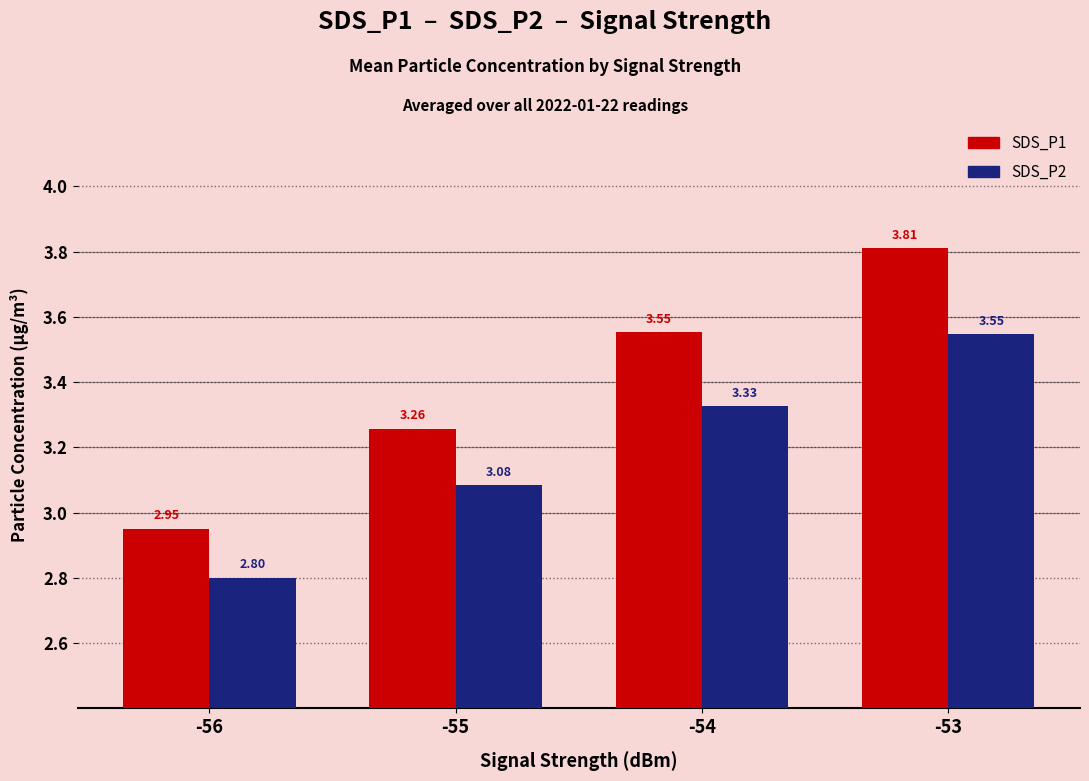

Which series changed the most between -54 and -53?

SDS_P1